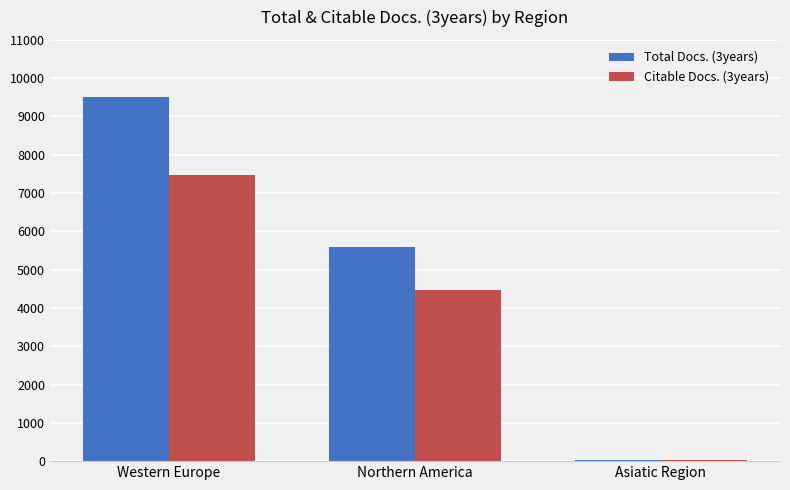

Reading left to right, transcribe all the data shown in this chart.

Total Docs. (3years): 9521	5583	18
Citable Docs. (3years): 7476	4459	27